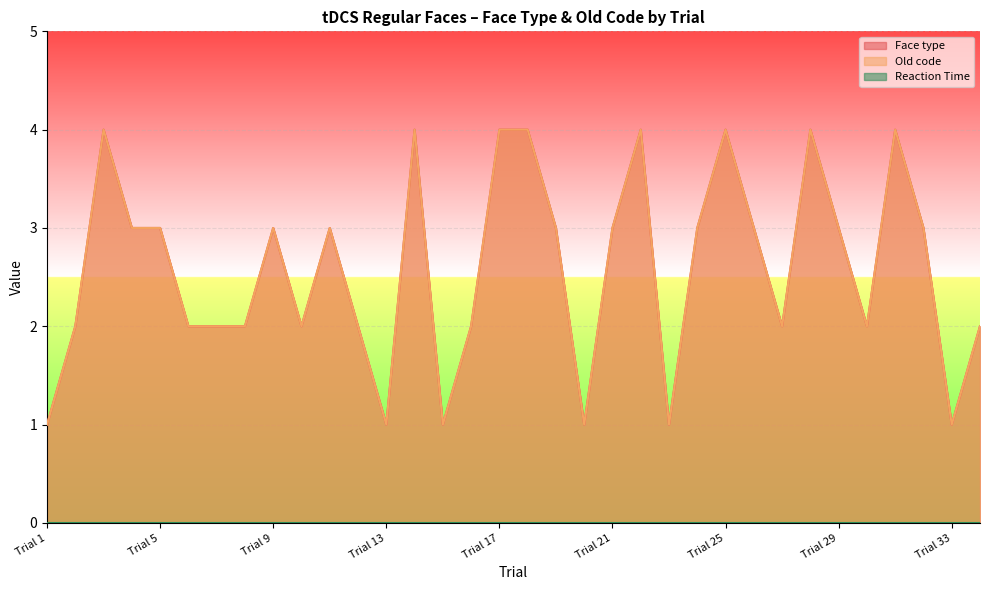

What is the sum of all Face type values?

88